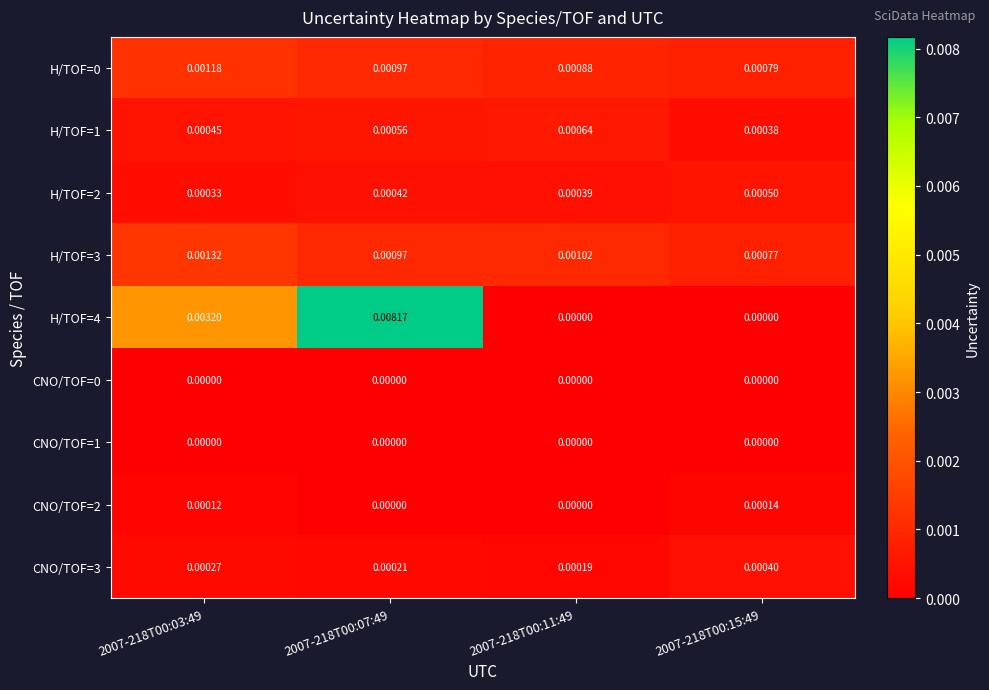

Which has a higher value, 2007-218T00:03:49 or 2007-218T00:07:49?

2007-218T00:03:49